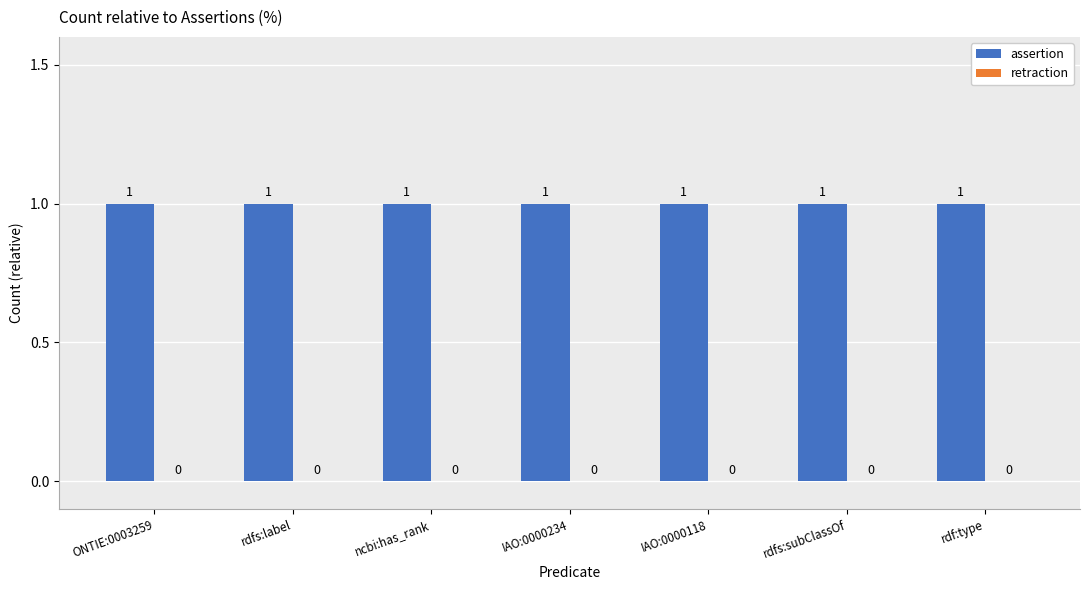

Which series changed the most between ONTIE:0003259 and ncbi:has_rank?

assertion